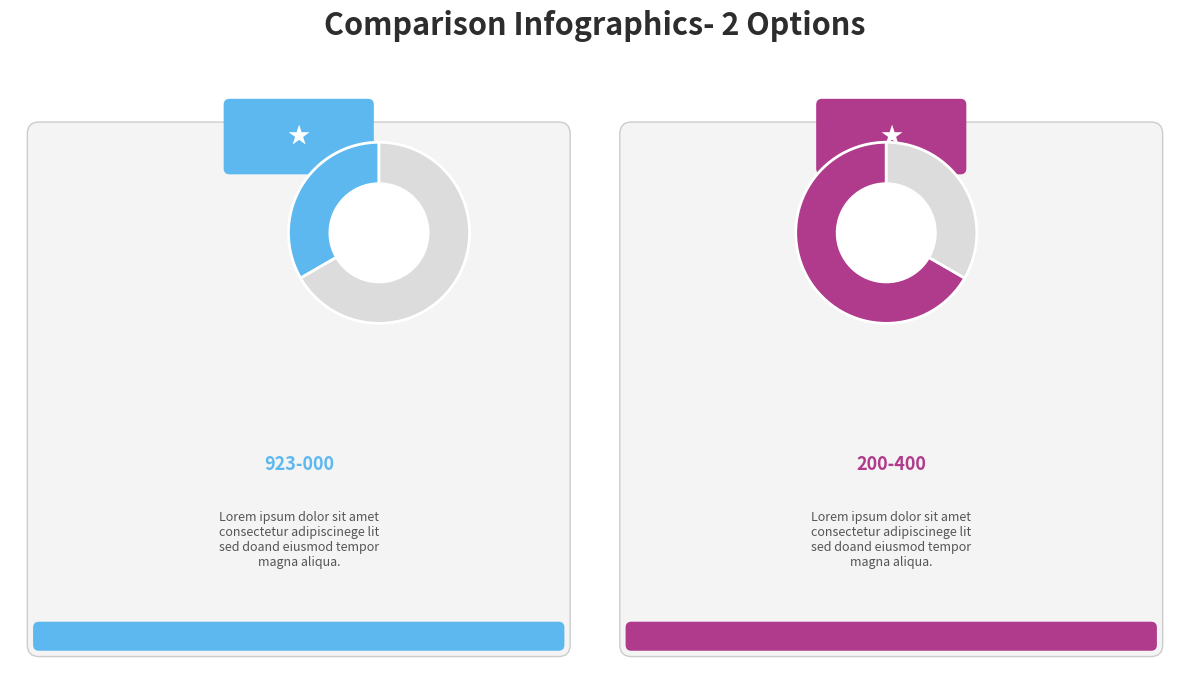

What is the smallest slice in the pie chart?

923-000